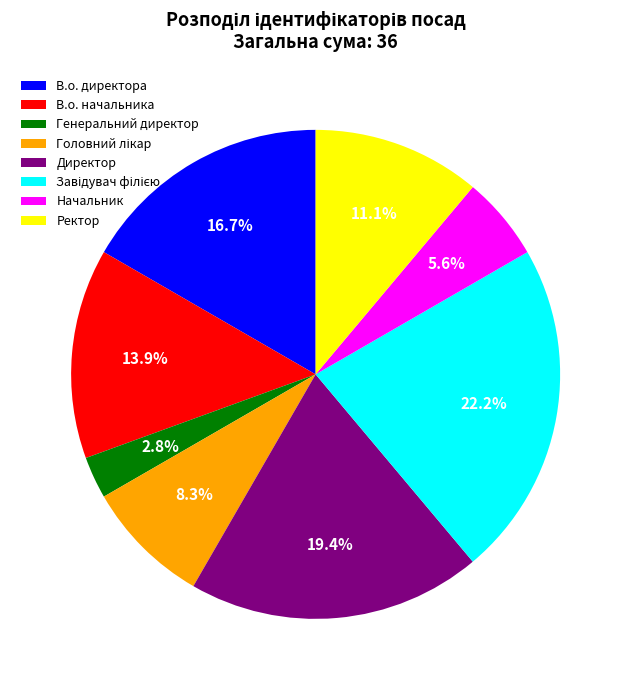

Count the number of slices in the pie.

8